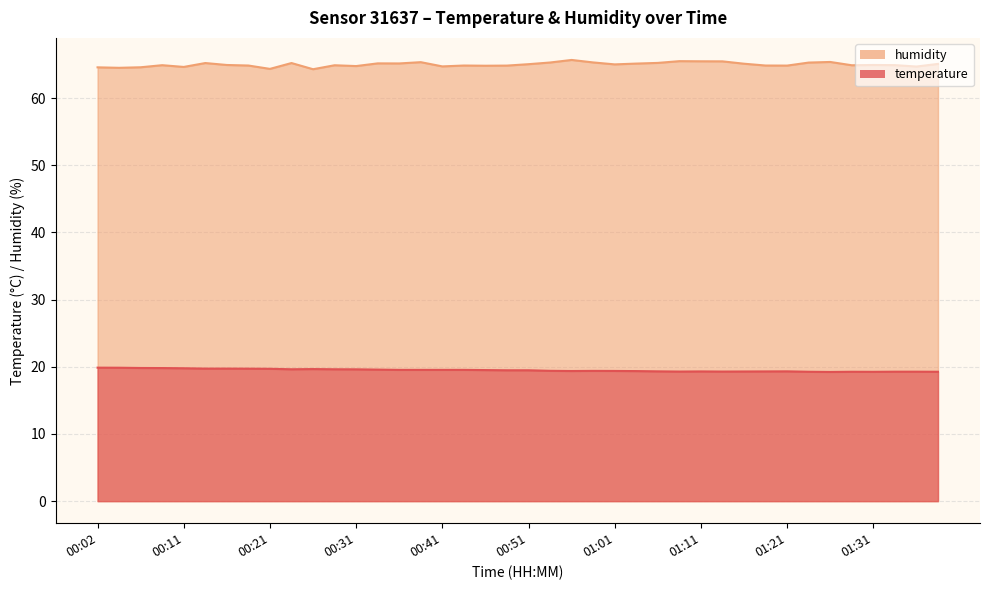

What is the sum of the temperature values at 00:43 and 00:58?

38.9